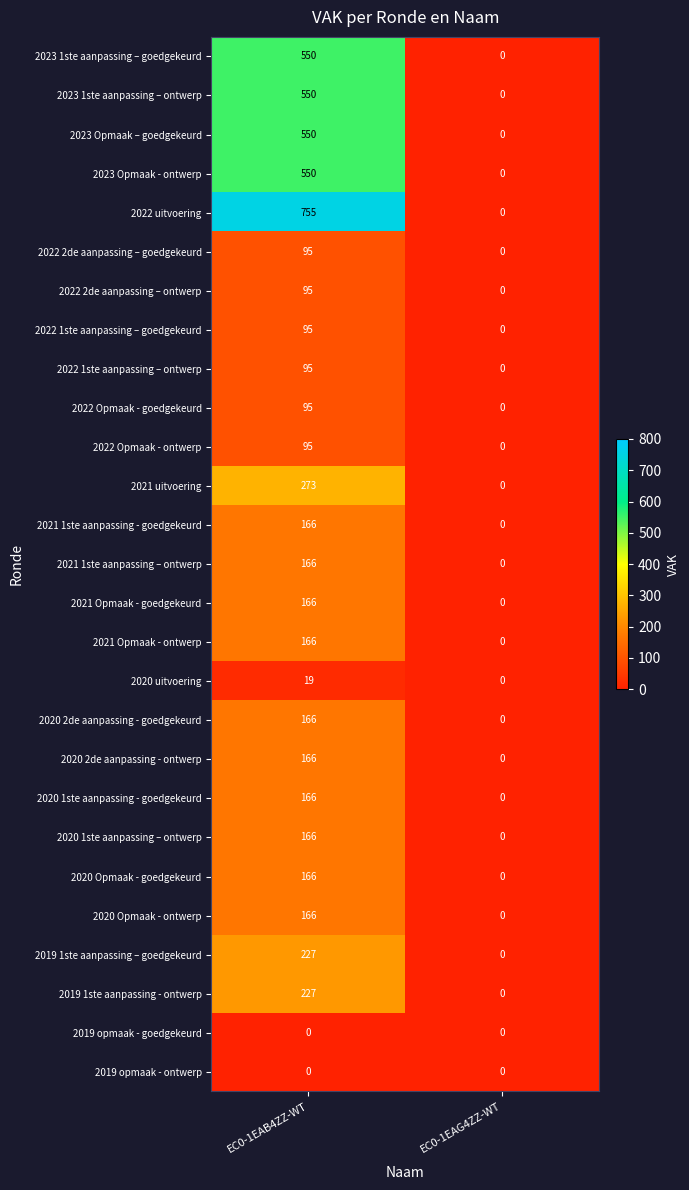

Rank the categories by 2023 1ste aanpassing – goedgekeurd value from lowest to highest.

EC0-1EAG4ZZ-WT, EC0-1EAB4ZZ-WT